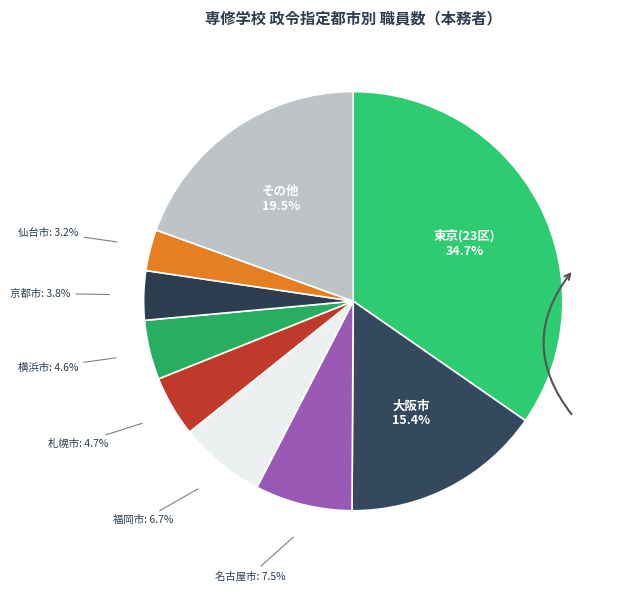

Which slice is the largest?

東京(23区)